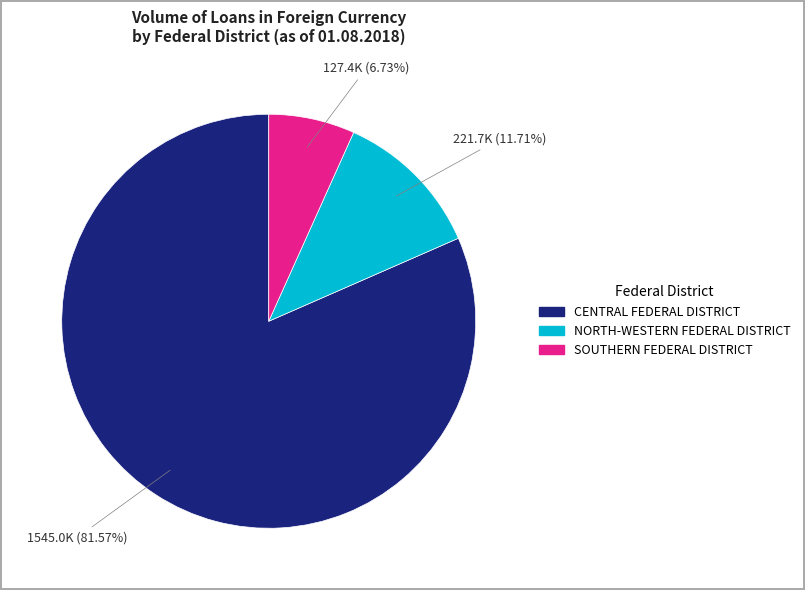

Is there a majority slice in this chart?

Yes